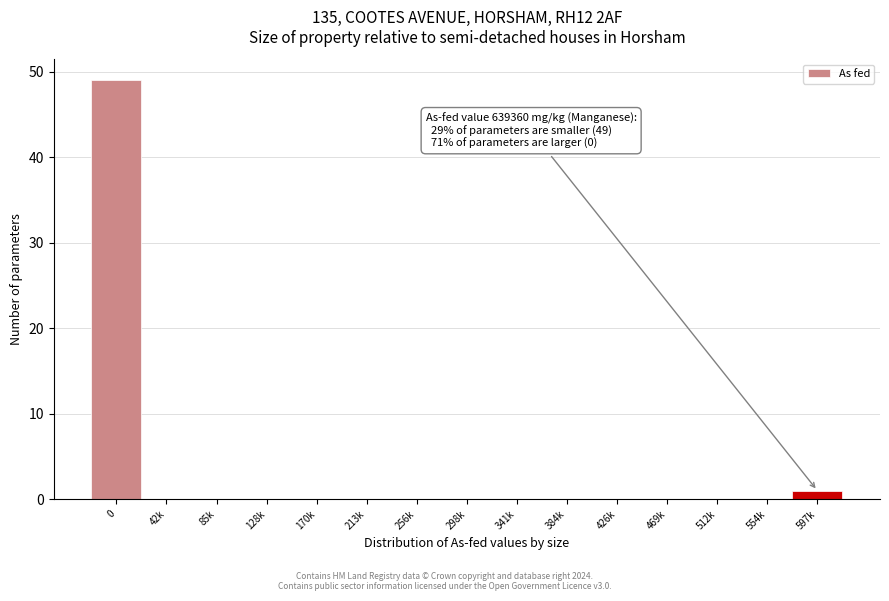

Reading right to left, what are all the values shown in this chart?

597k=1	554k=0	512k=0	469k=0	426k=0	384k=0	341k=0	298k=0	256k=0	213k=0	170k=0	128k=0	85k=0	42k=0	0=49